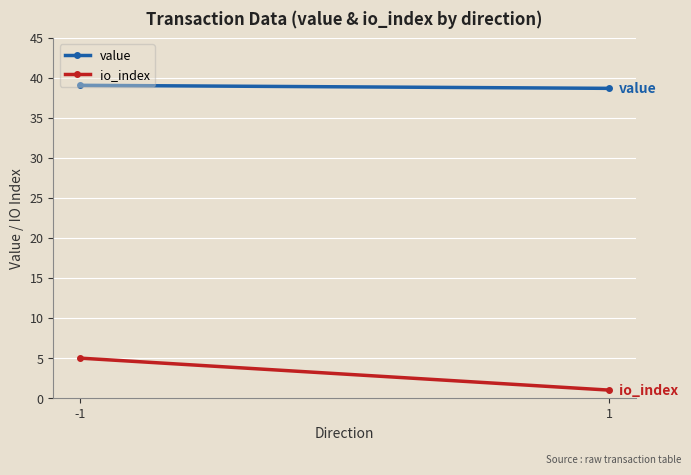

What are all the series names shown in the legend?

value, io_index